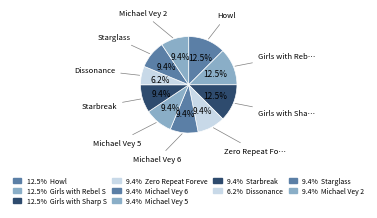

How many segments does this pie chart have?

10